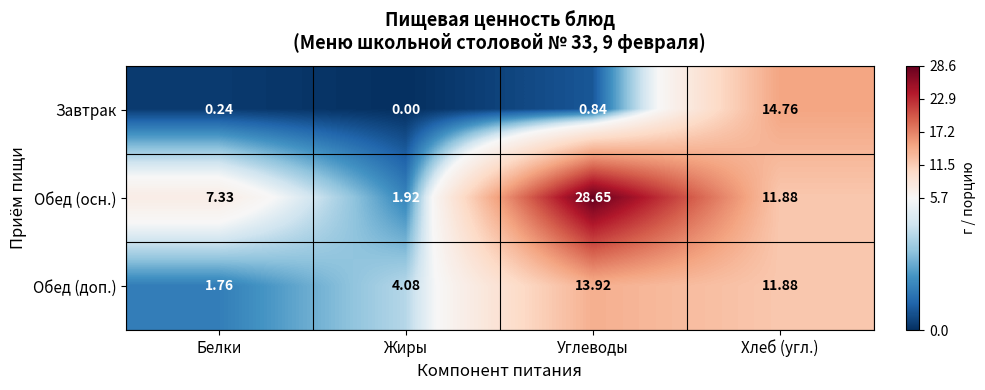

Which series has the widest spread of values?

Обед (осн.)